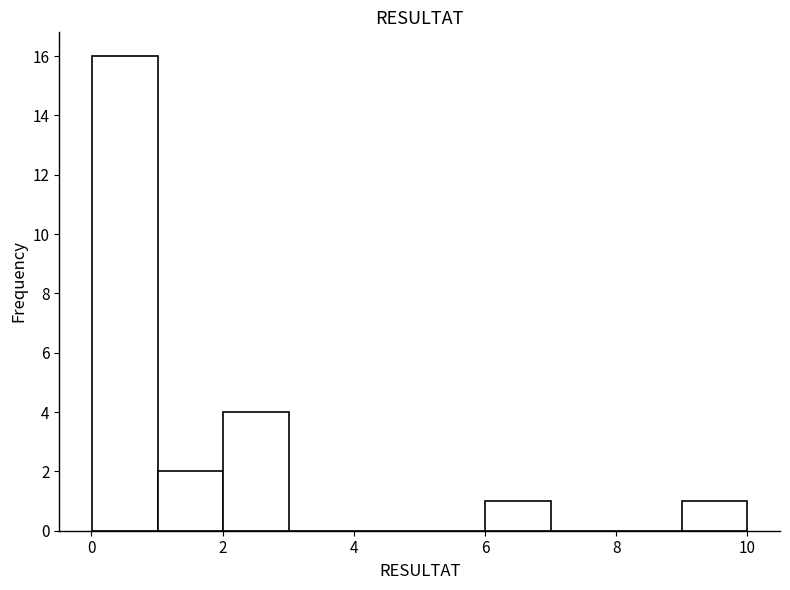

Over which range of the x-axis is the bar tallest?

0 to 1